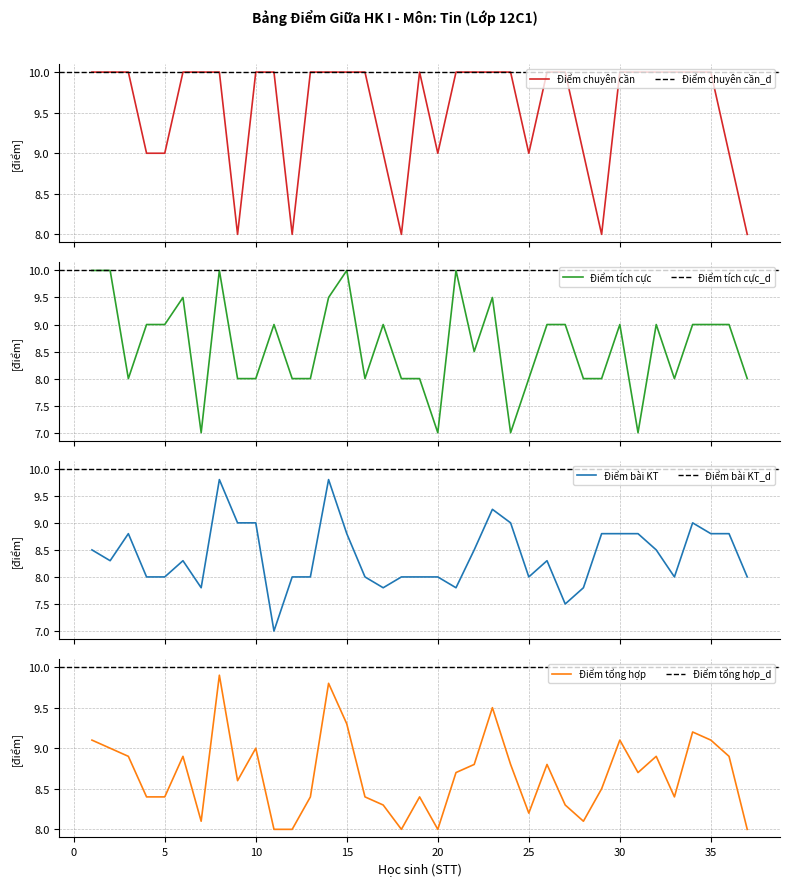

What is the value of the Điểm tổng hợp point at the 25th from the left?

8.2